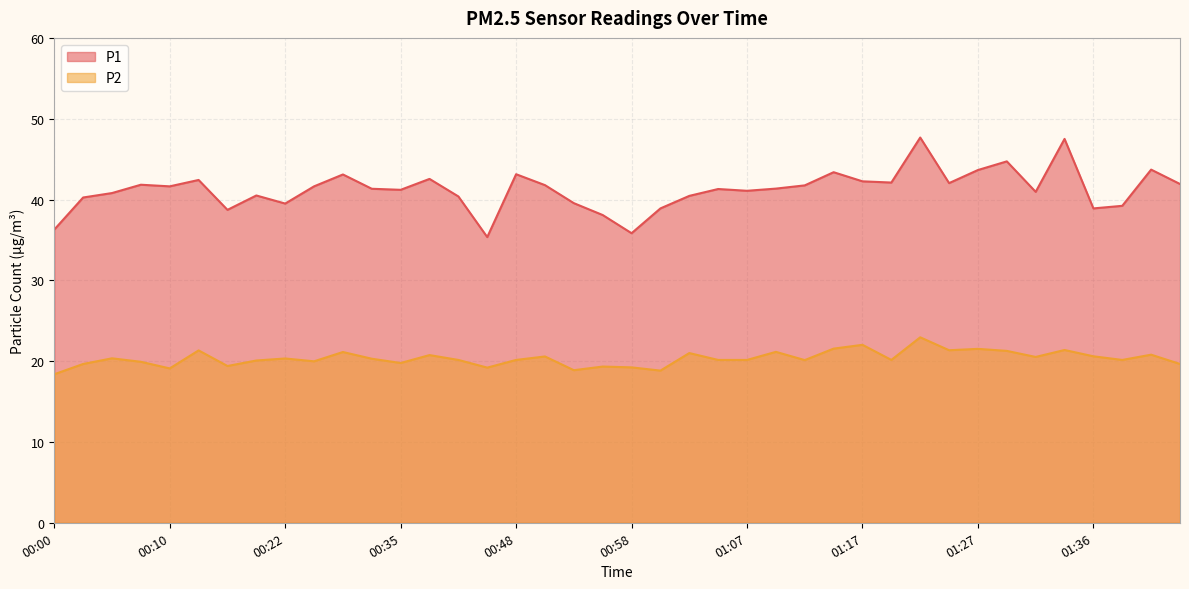

How many interior local valleys does the P2 series have?

12